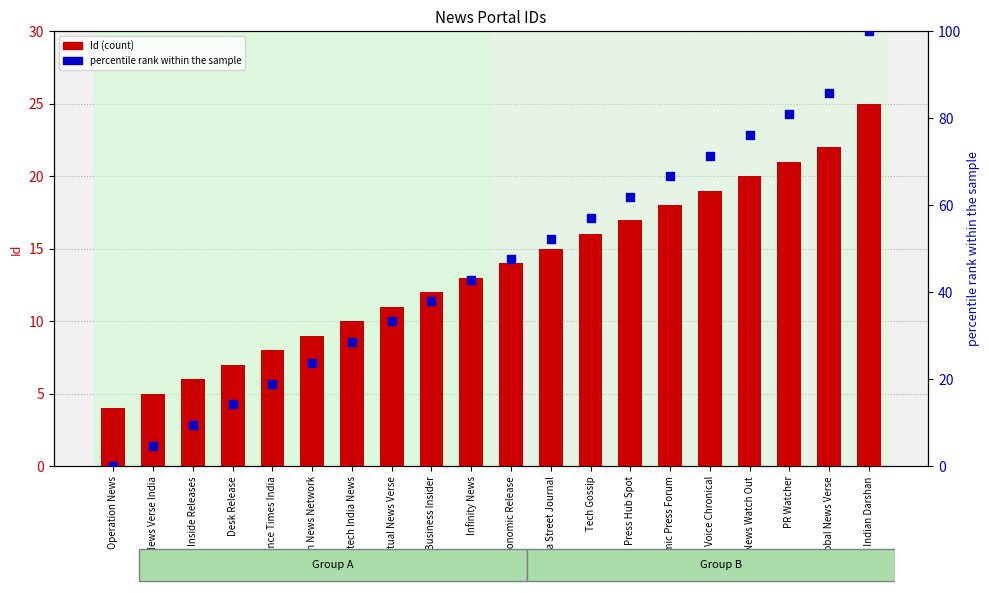

Which series reaches the minimum Y coordinate?

percentile rank within the sample